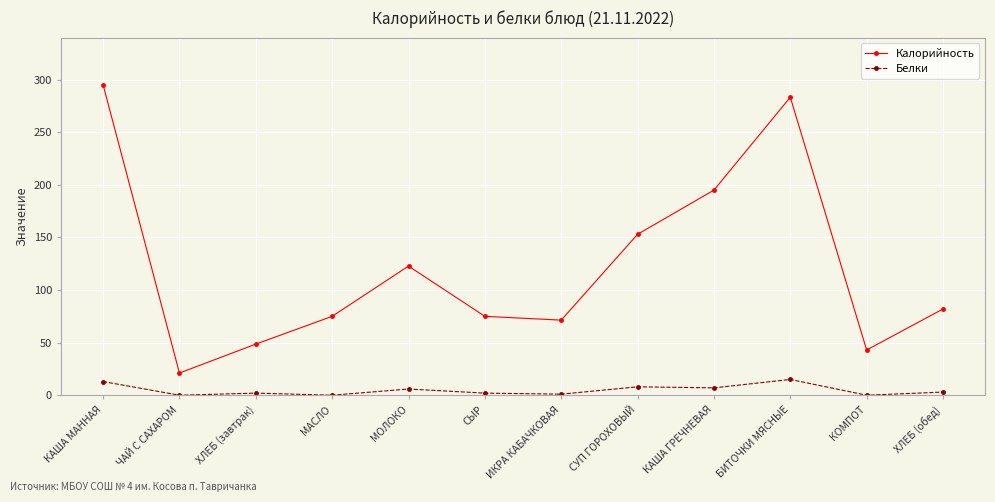

What is the value of the Белки point at the 9th from the left?

7.0